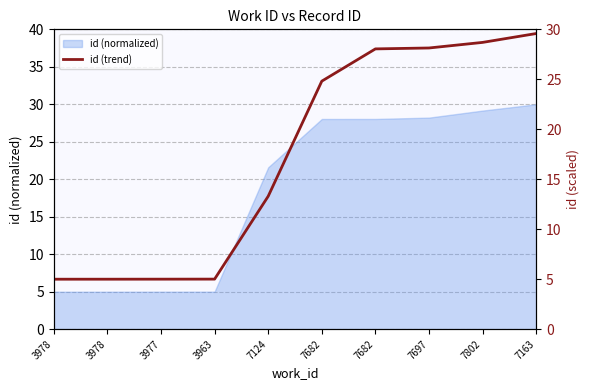

What is the ratio of the value at 3963 to the value at 7682?

0.2